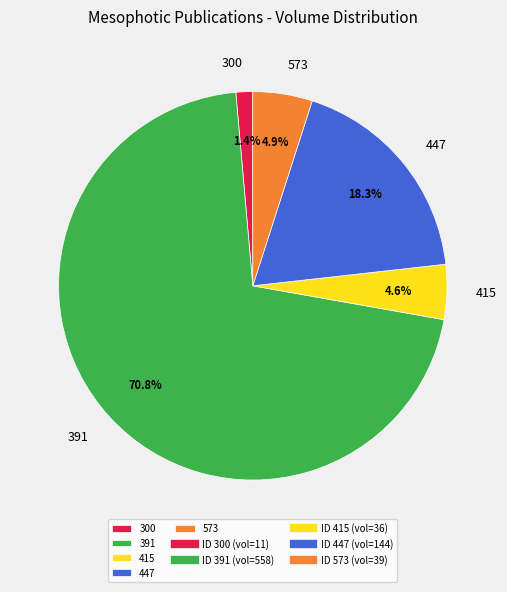

True or false: 573 accounts for 5% of the total.

True